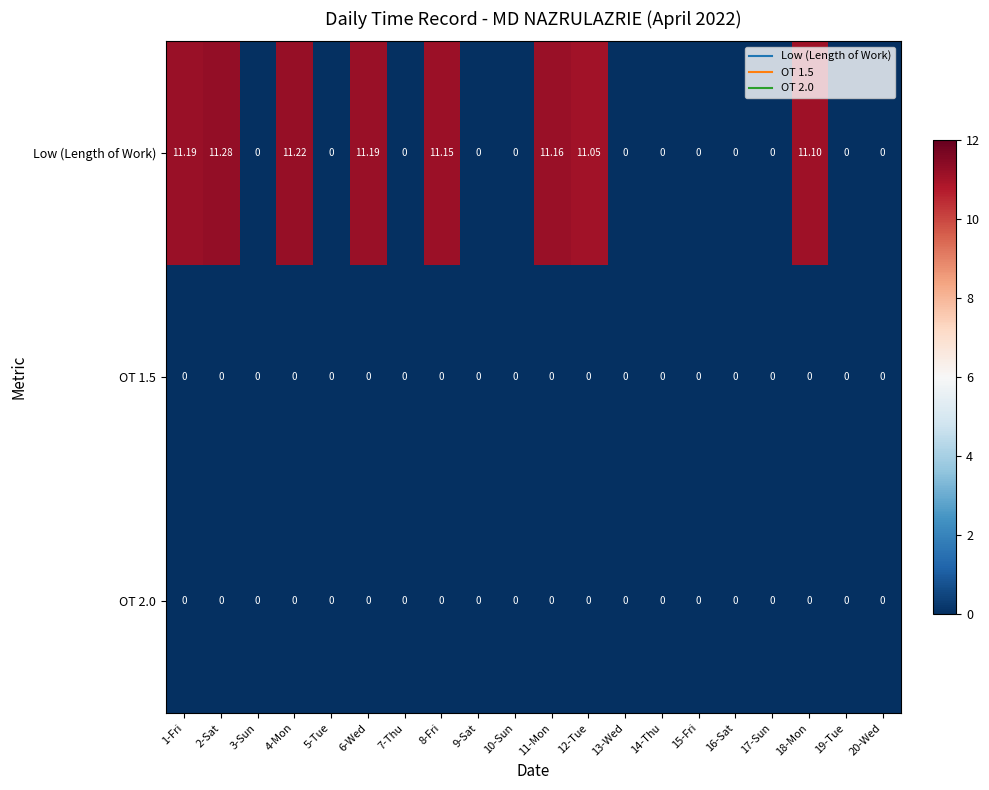

Which series has the largest total across all categories?

Low (Length of Work)